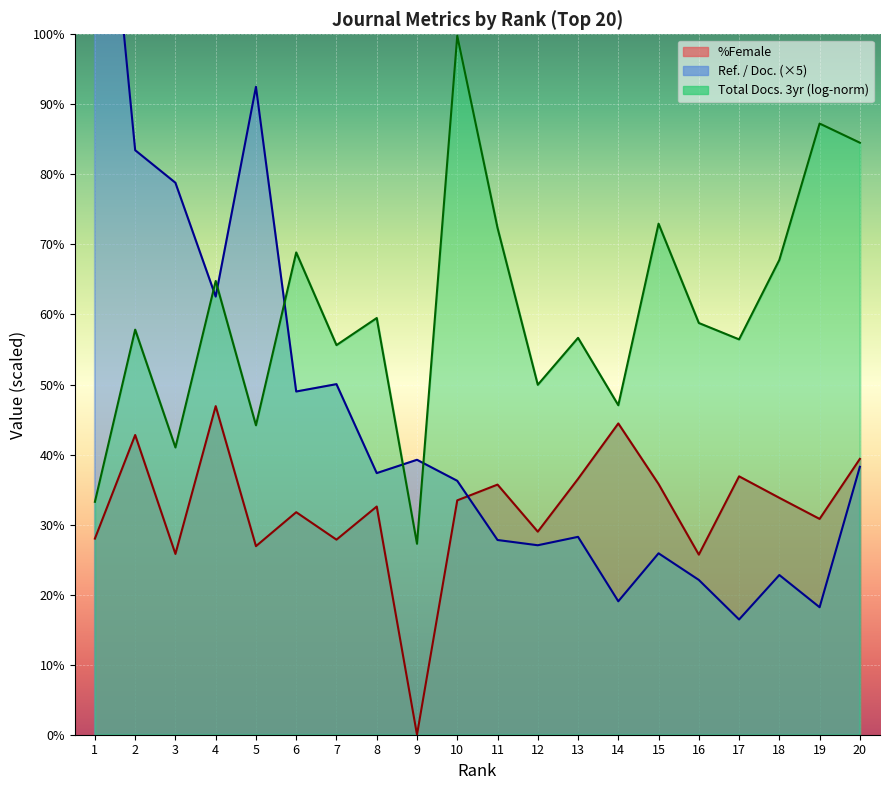

Read the %Female value at 2.

42.8